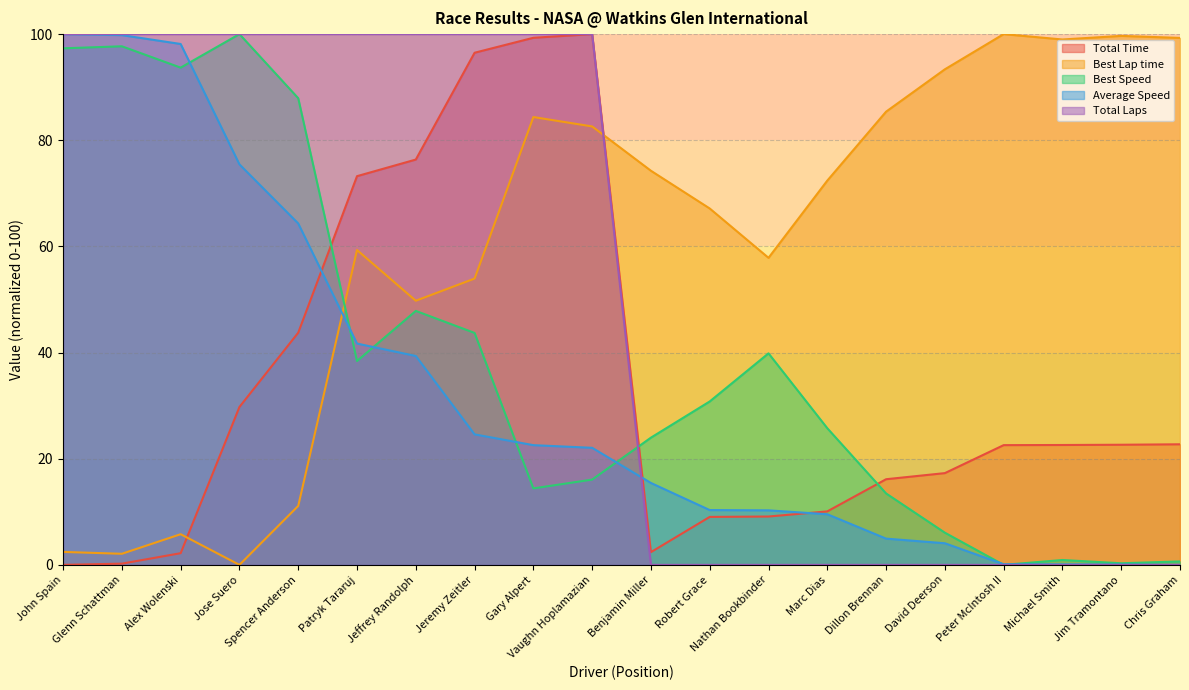

True or false: Total Laps and Best Lap time intersect in this chart.

True